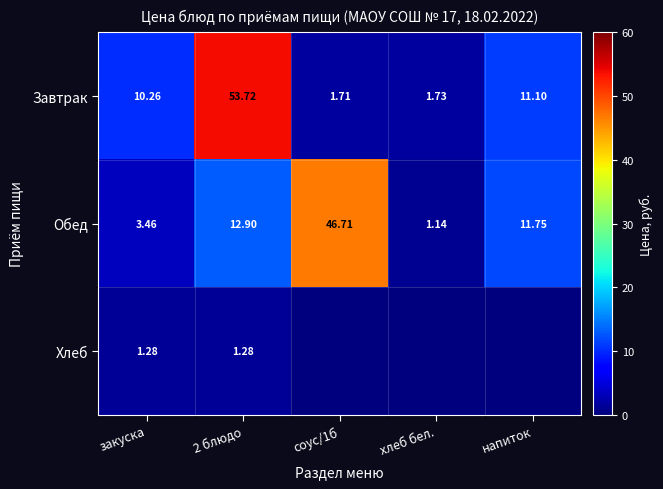

What is the difference between the highest and lowest values at напиток?

11.8